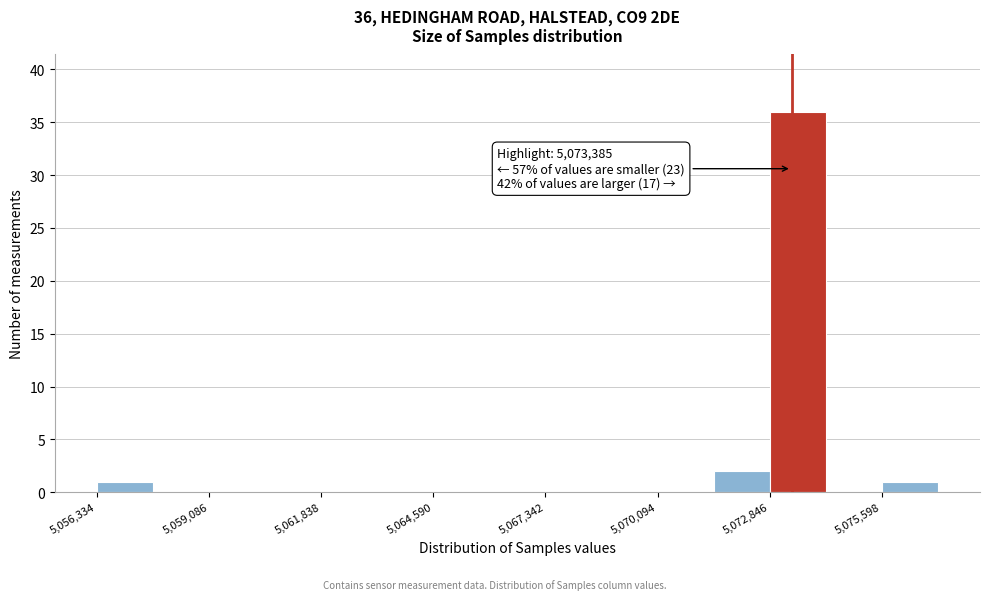

Around what value on the x-axis is the tallest bar? Give the approximate position of its centre, as read against the axis.

5073500